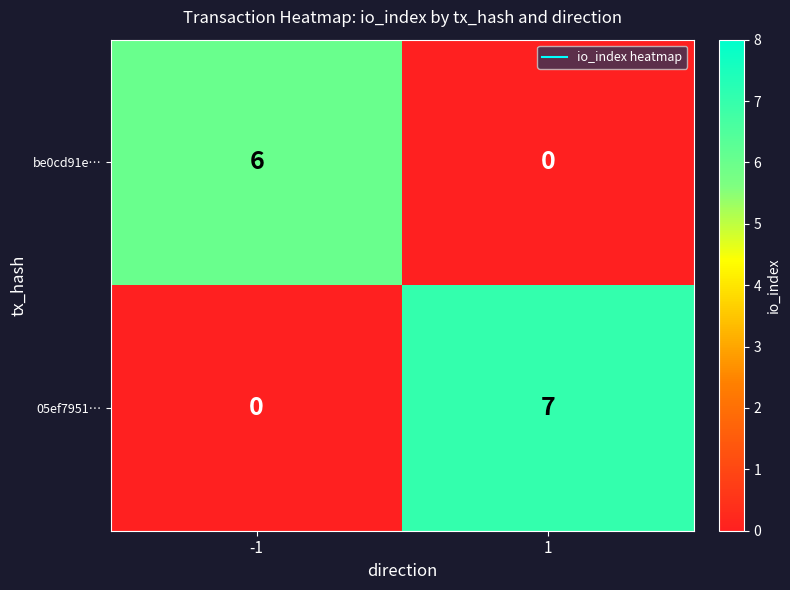

What is the difference between the be0cd91e… values at 1 and -1?

6